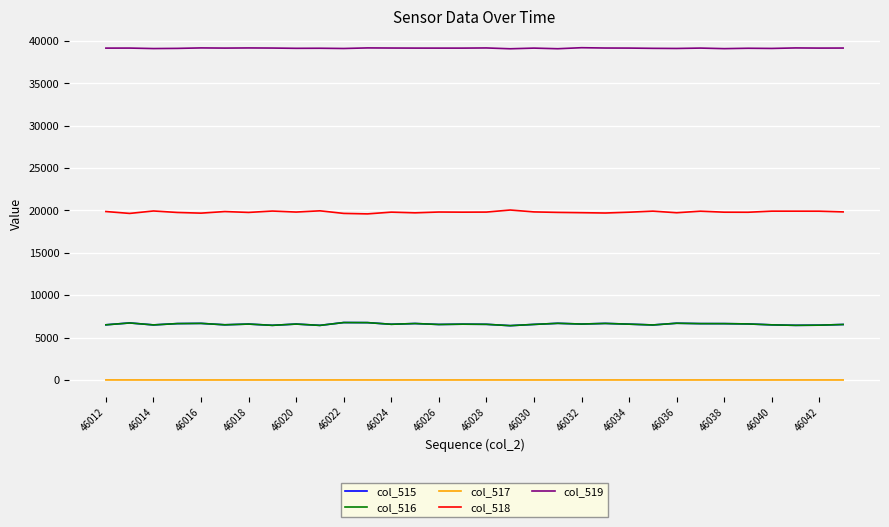

Which series has the largest total across all categories?

col_519